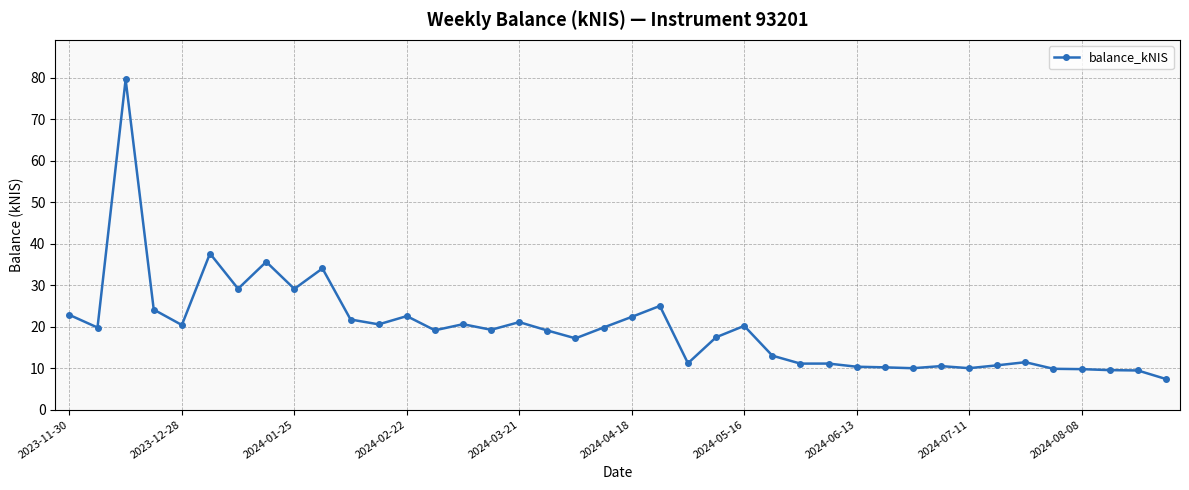

What is the value of the 10th point from the left?

34.0